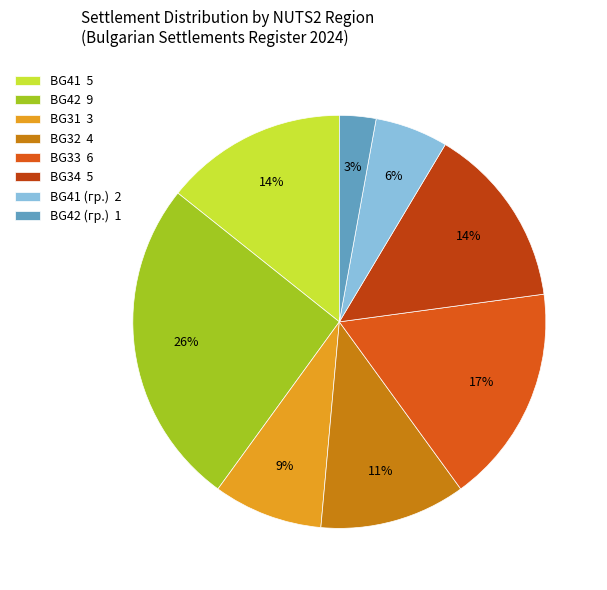

Approximately how many times larger is the value at BG31 3 compared to BG42 (гр.) 1?

3.0